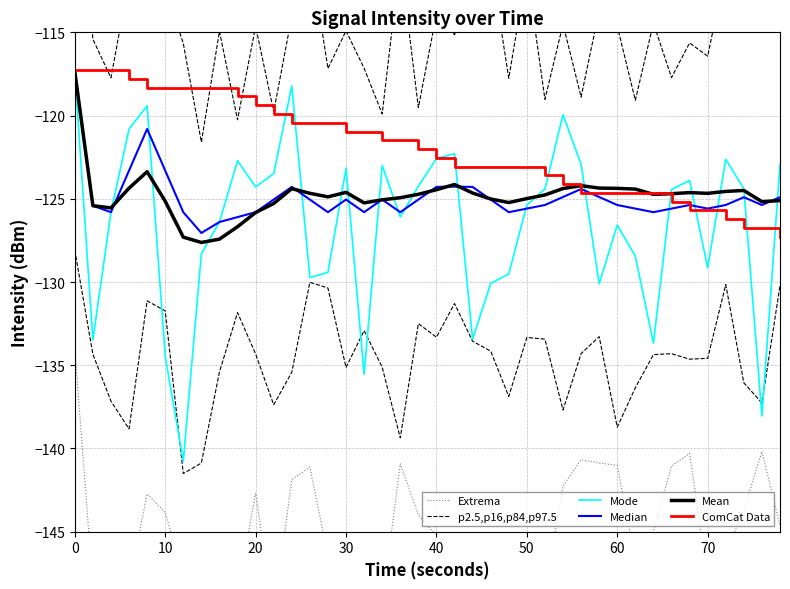

True or false: Median and ComCat Data cross at least once.

True